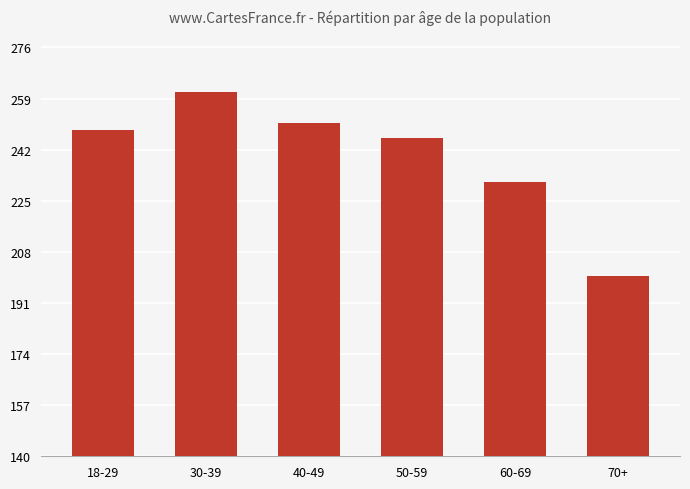

What is the sum of all values?

1437.3